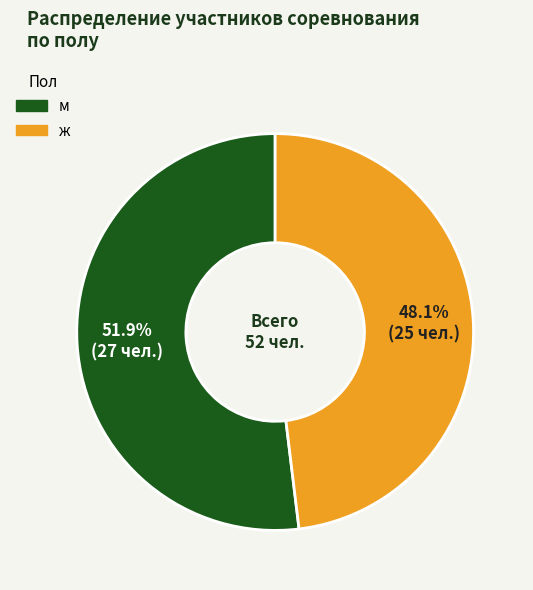

To the nearest percent, what is the average slice percentage?

50%